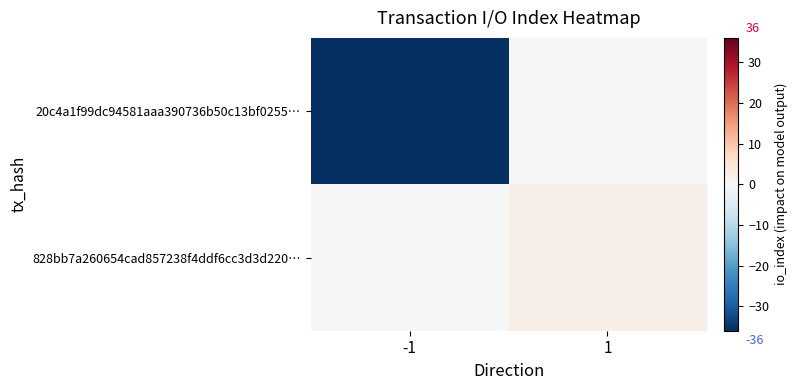

List the series in order of their peak value, highest first.

828bb7a260654cad857238f4ddf6cc3d3d220…, 20c4a1f99dc94581aaa390736b50c13bf0255…